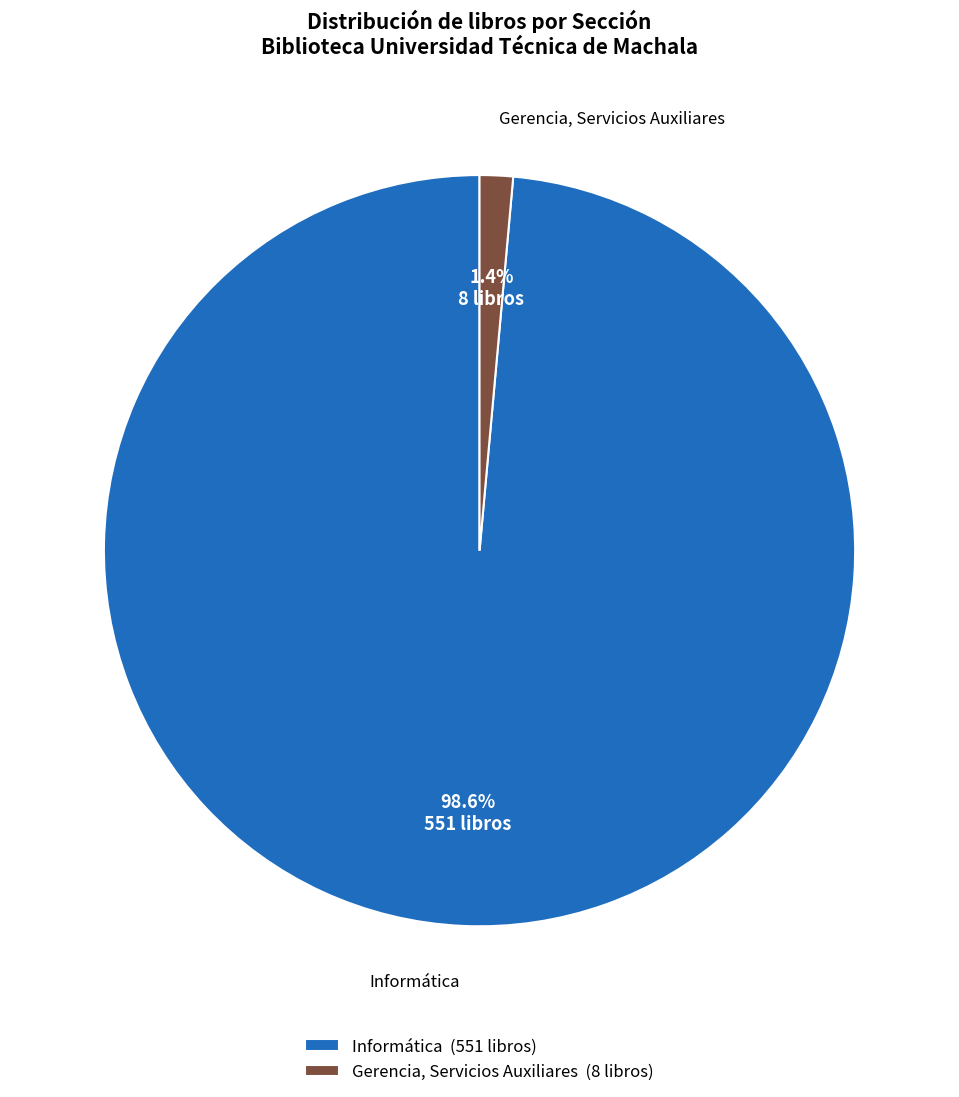

Is there a majority slice in this chart?

Yes